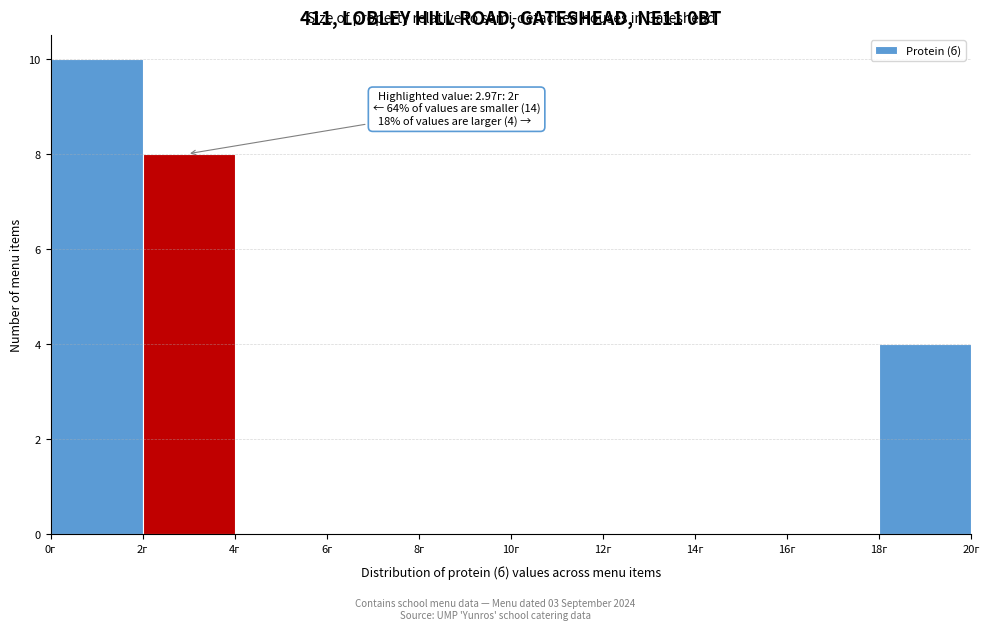

Which range on the x-axis has the tallest bar?

0 to 2